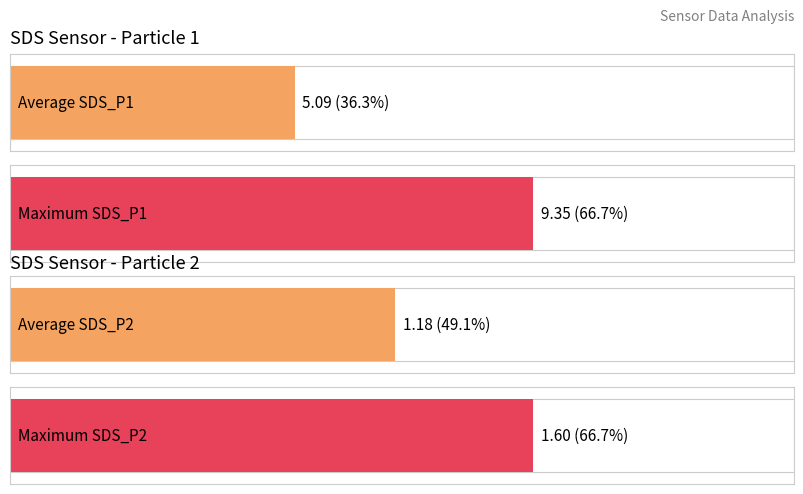

Is it true that SDS_P1 equals 8.0 at 00:42?

False